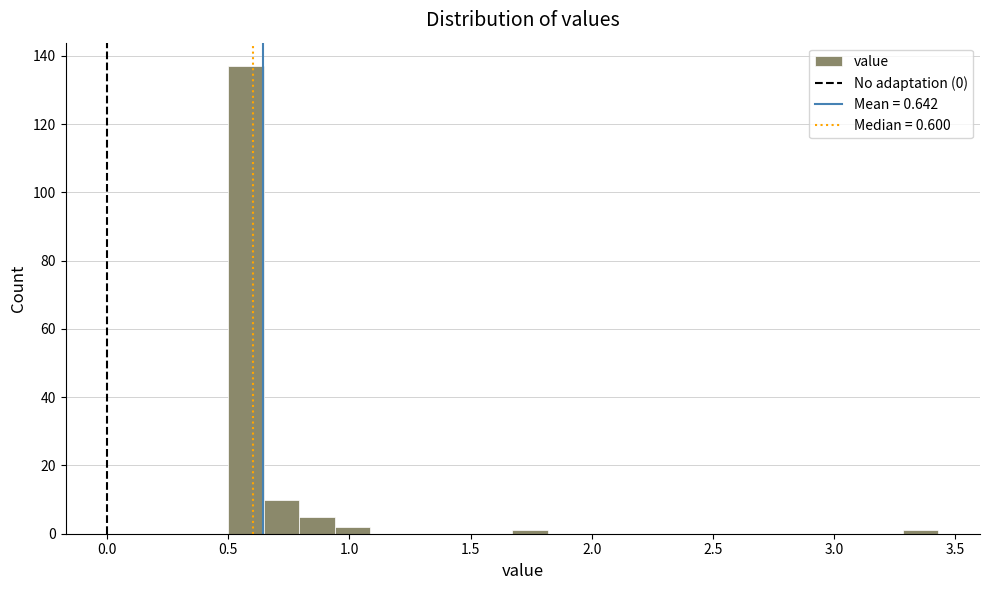

Around what value on the x-axis is the tallest bar? Give the approximate position of its centre, as read against the axis.

0.55